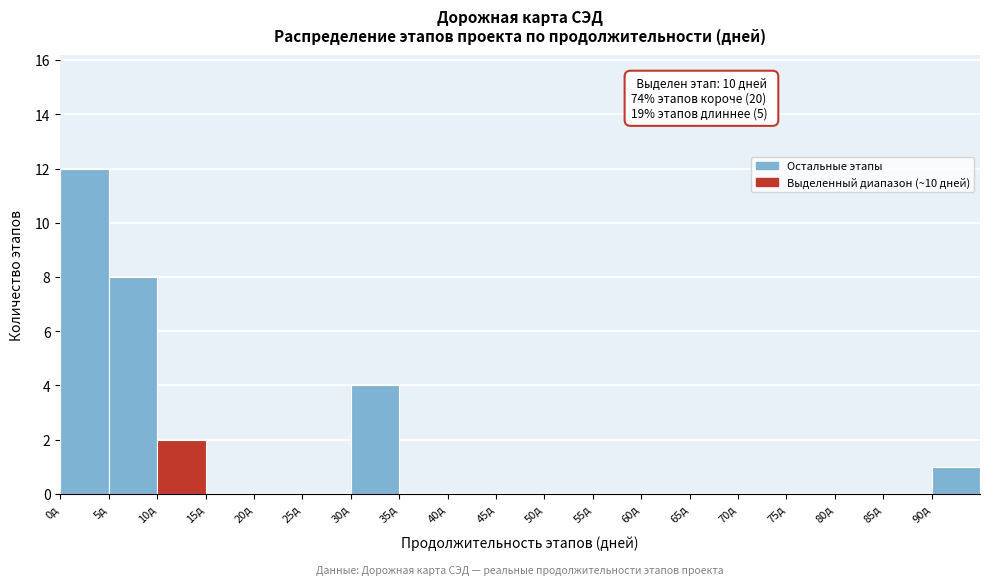

Which range on the x-axis has the tallest bar?

0 to 5